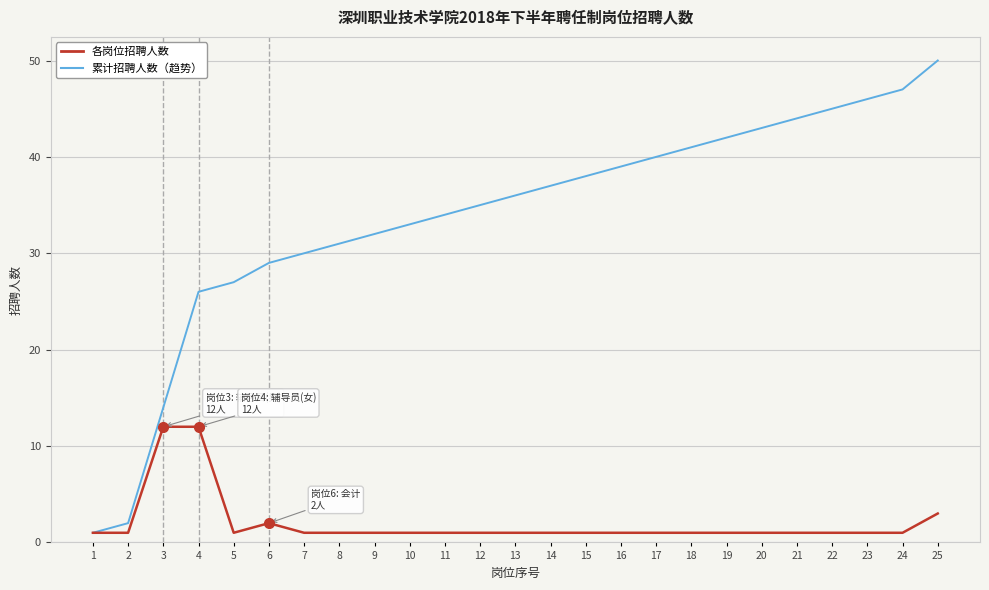

What is the sum of all 累计招聘人数（趋势） values?

842